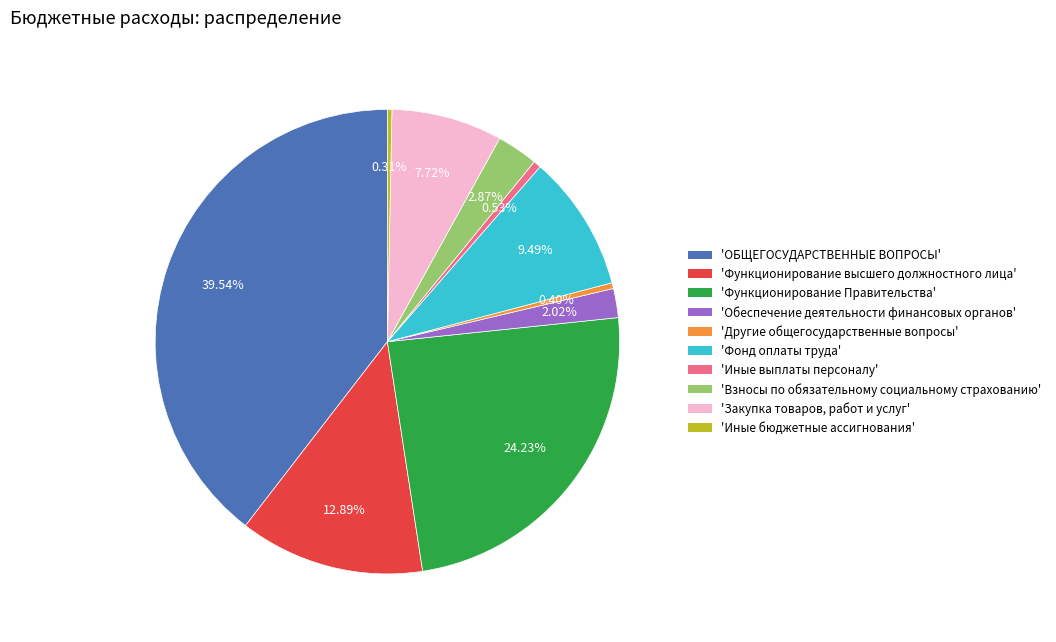

Is there a majority slice in this chart?

No